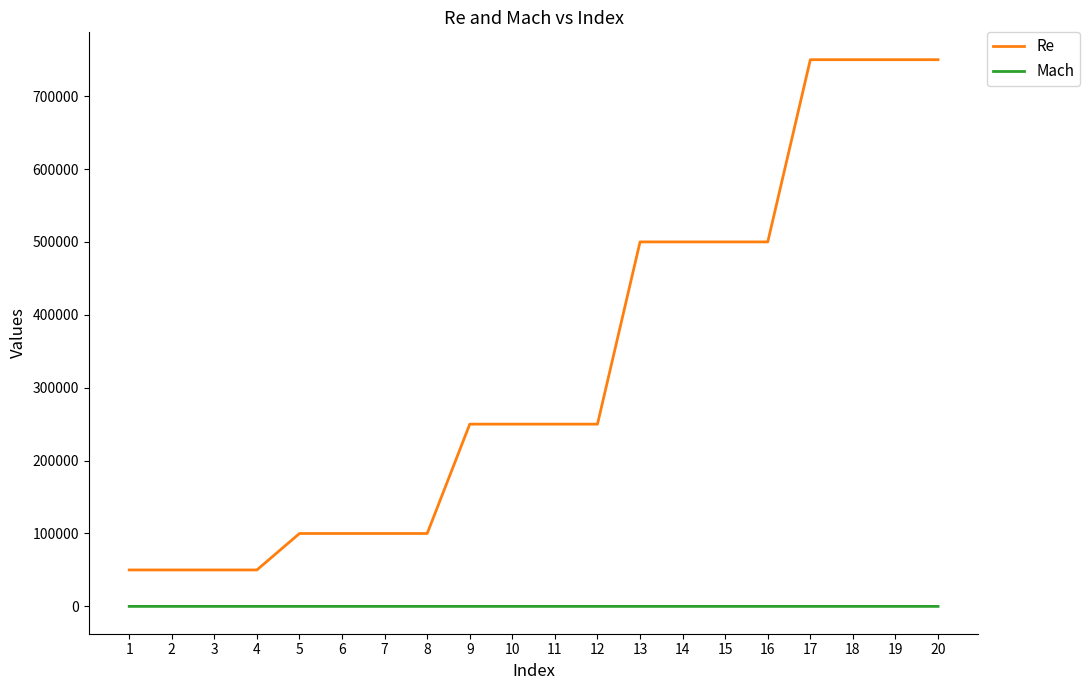

Count the number of data series in this chart.

2